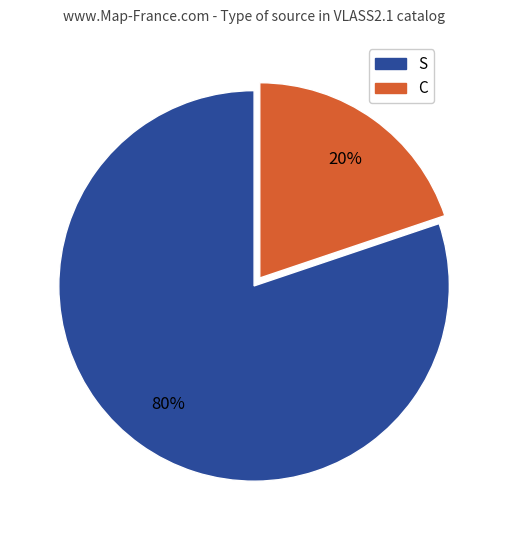

True or false: S accounts for 80% of the total.

True